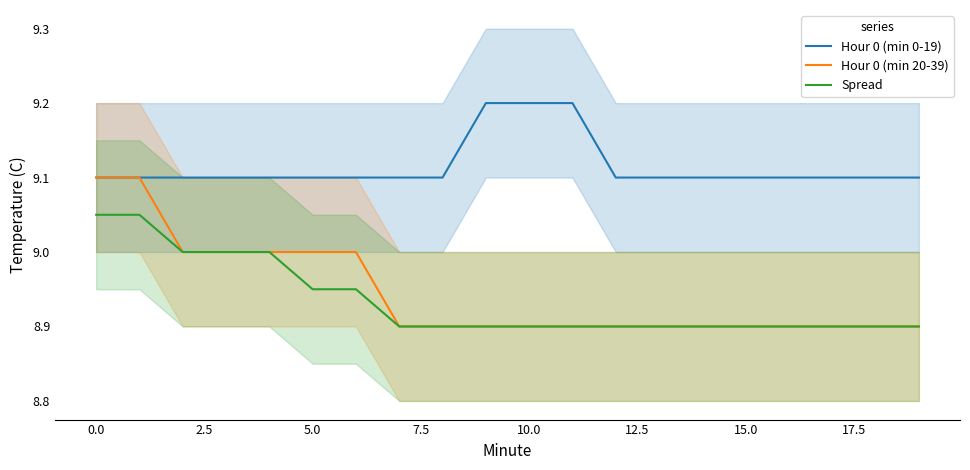

What are all the series names shown in the legend?

Hour 0 (min 0-19), Hour 0 (min 20-39), Spread